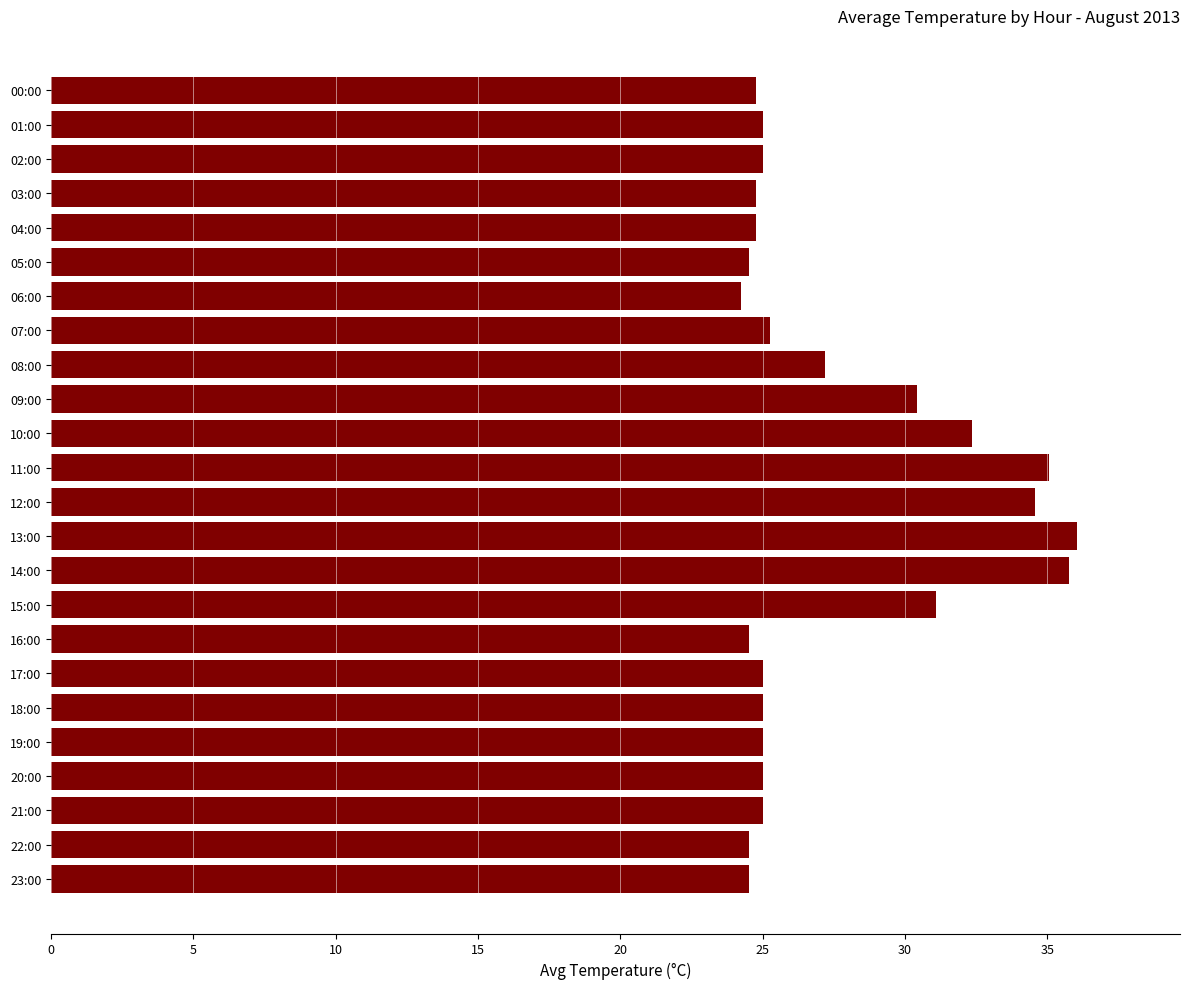

How many series are shown in this chart?

1